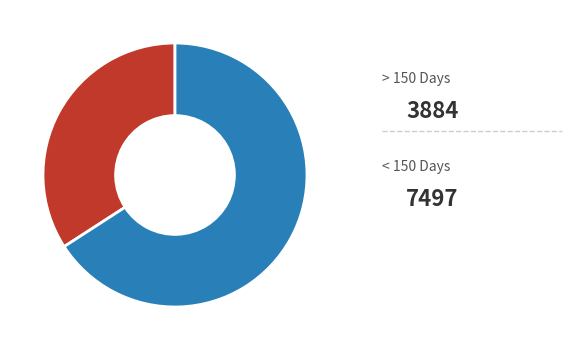

Does any single category account for the majority?

Yes